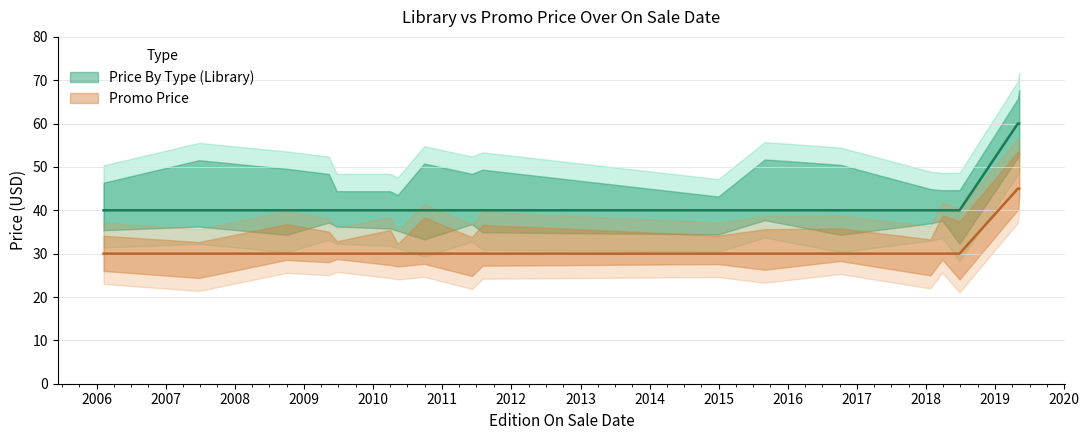

What are all the series names shown in the legend?

Price By Type (Library), Promo Price